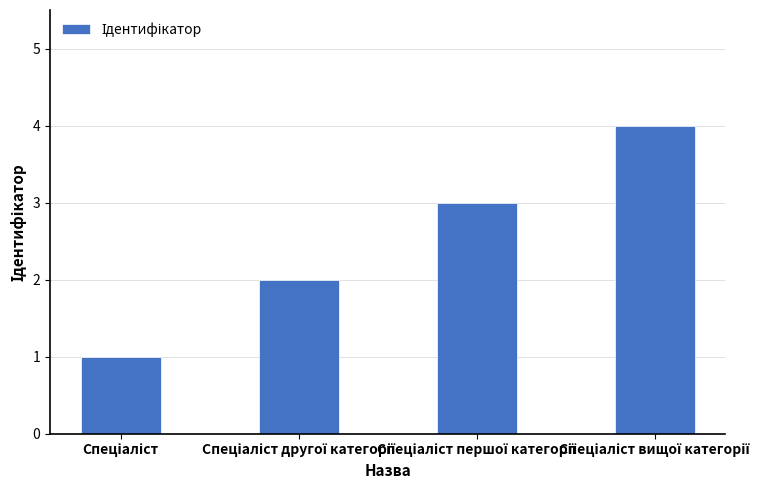

What is the maximum value shown in the chart?

4